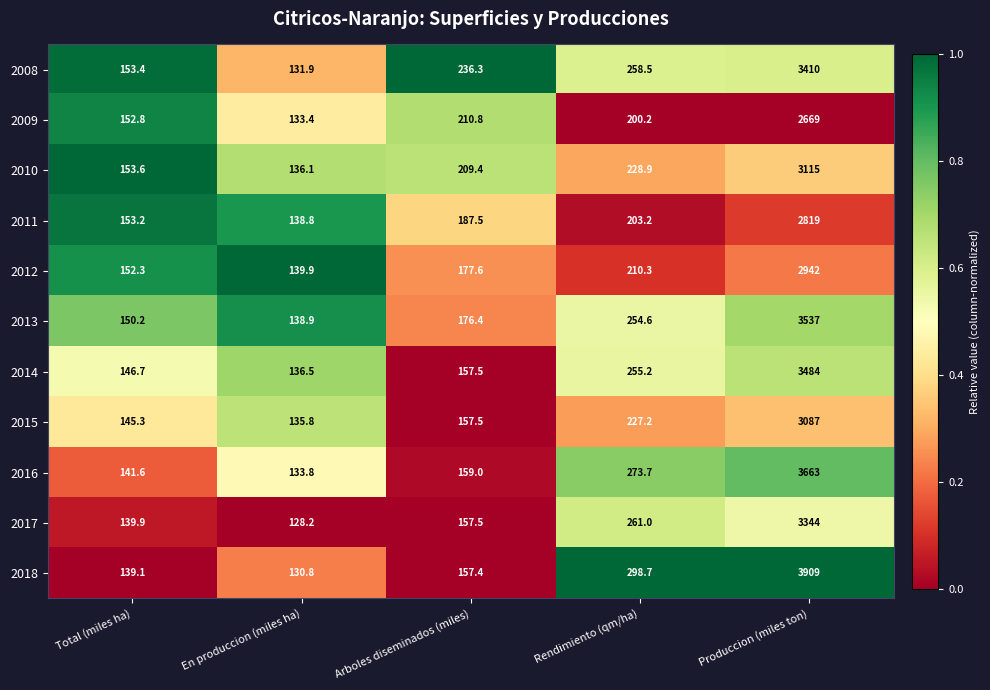

At which category is the sum across all series the highest?

Produccion (miles ton)